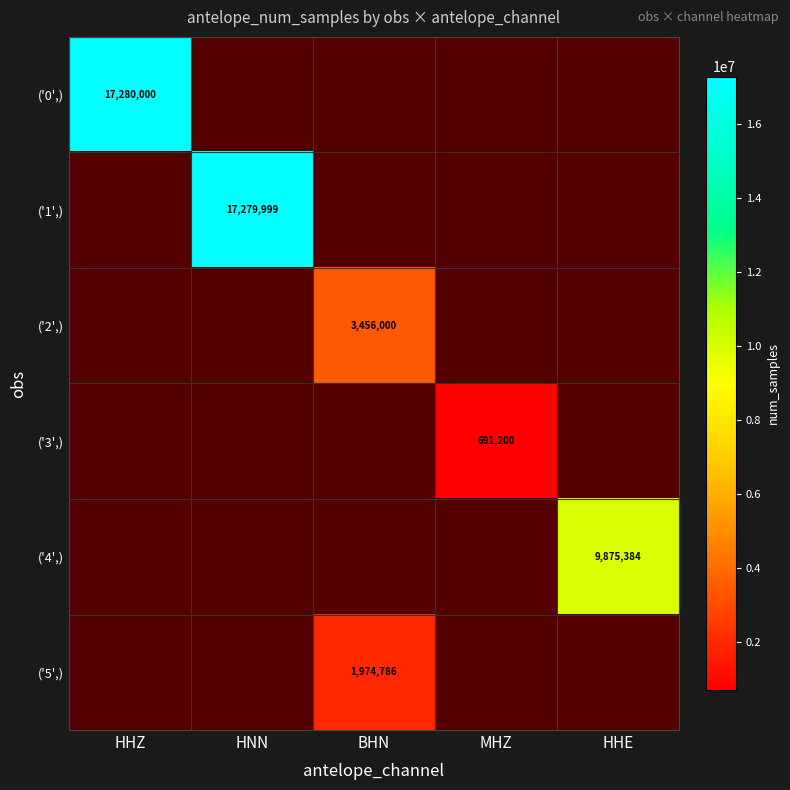

Which series has the widest spread of values?

('0',)